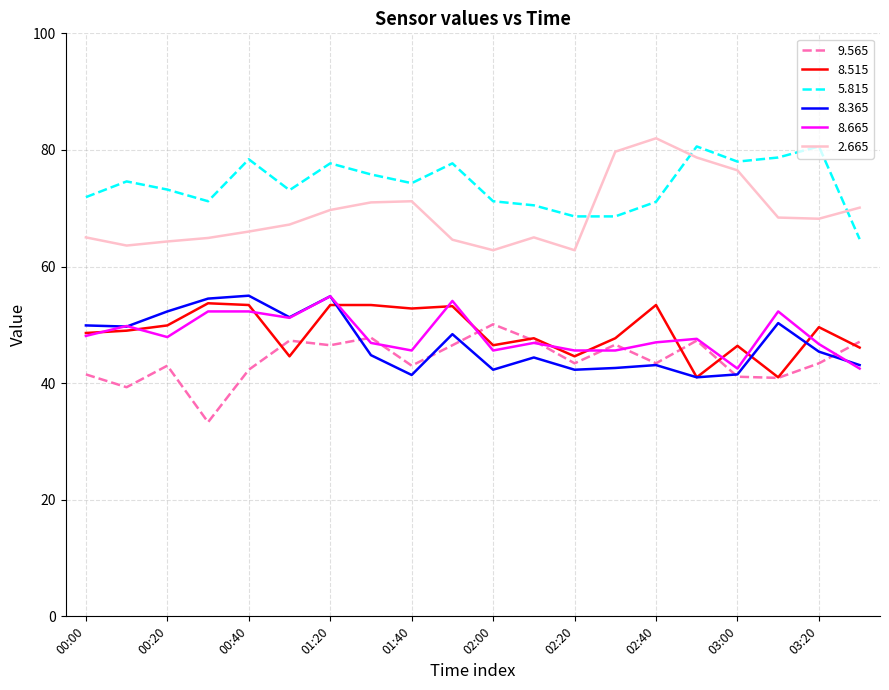

True or false: 2.665 and 8.515 cross at least once.

False